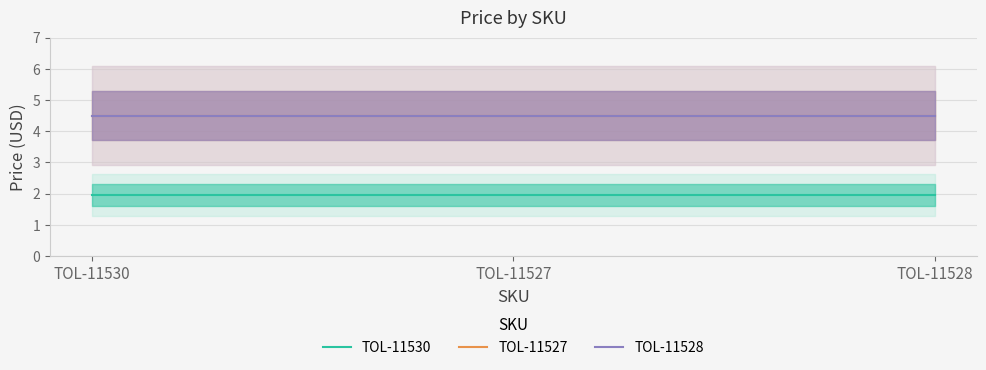

Reading left to right, list all the values displayed in this chart.

TOL-11530: 1.9	1.9	1.9
TOL-11527: 4.5	4.5	4.5
TOL-11528: 4.5	4.5	4.5